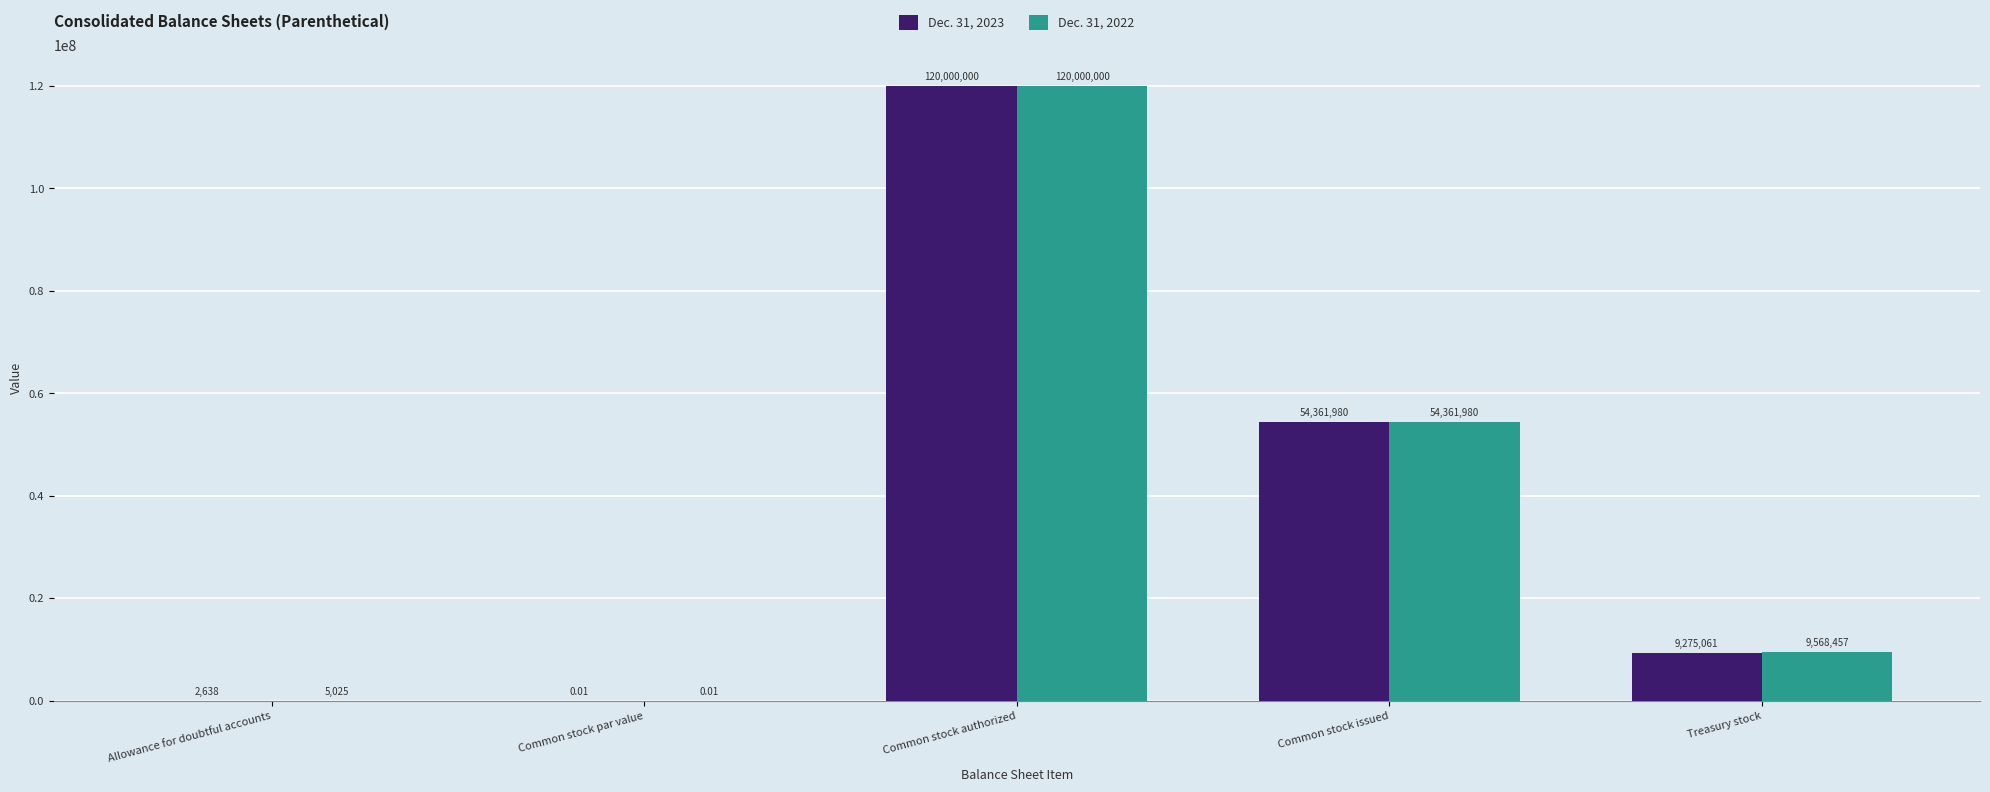

The value of Dec. 31, 2023 at Common stock authorized is 173597791.3. True or false?

False